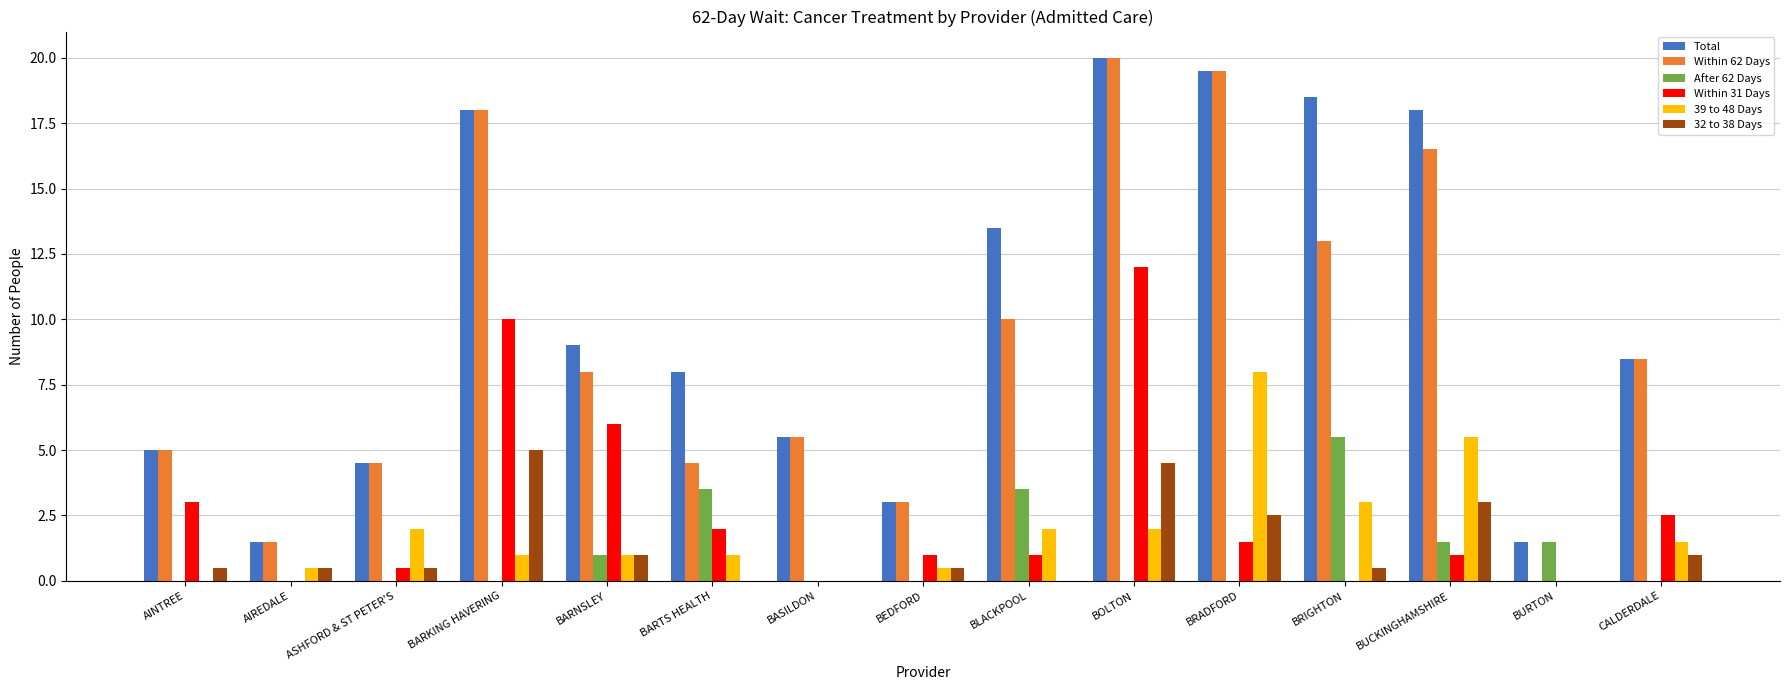

How many series are shown in this chart?

6